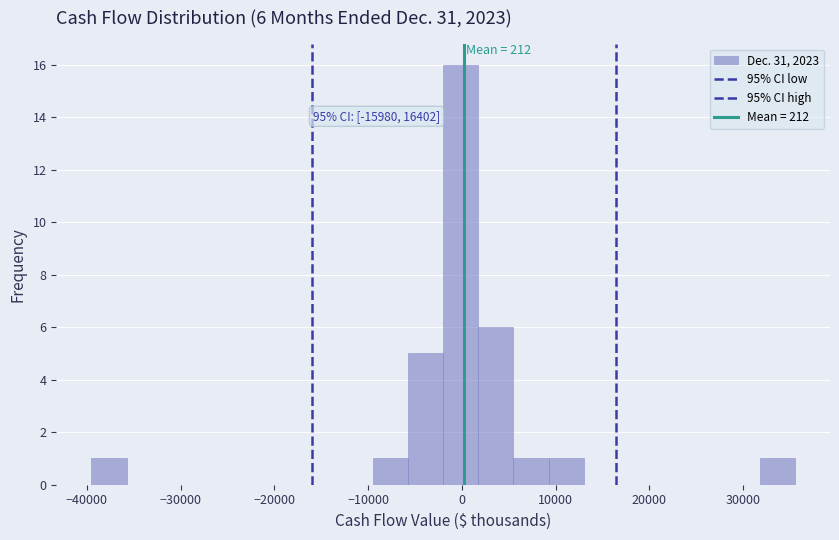

Around what value on the x-axis is the tallest bar? Give the approximate position of its centre, as read against the axis.

0